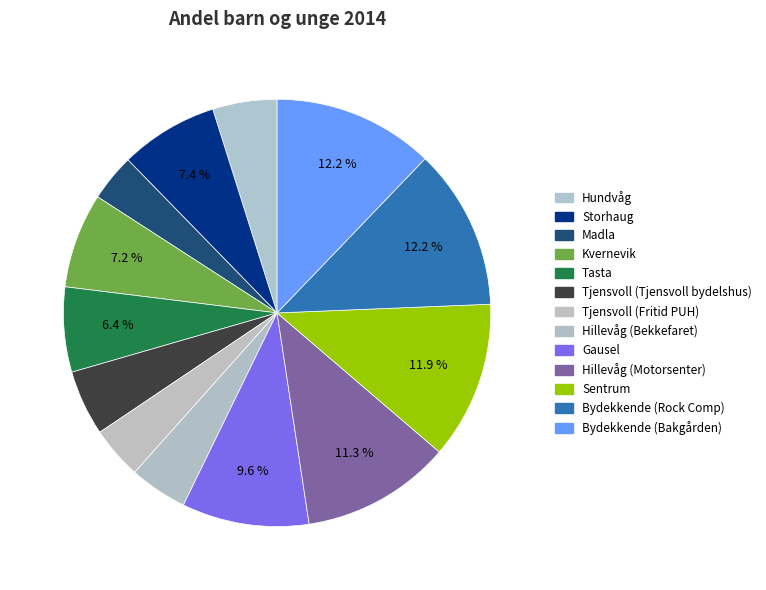

True or false: Tasta accounts for 1% of the total.

False